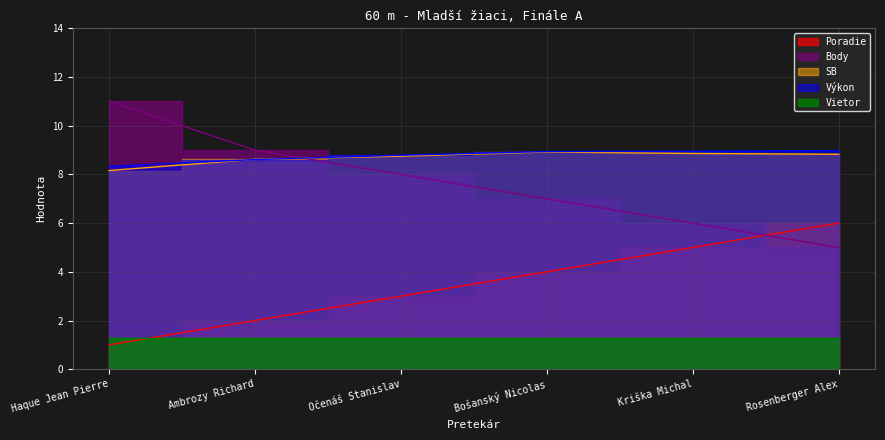

What is the difference between the second highest and minimum values in the SB series?

0.7